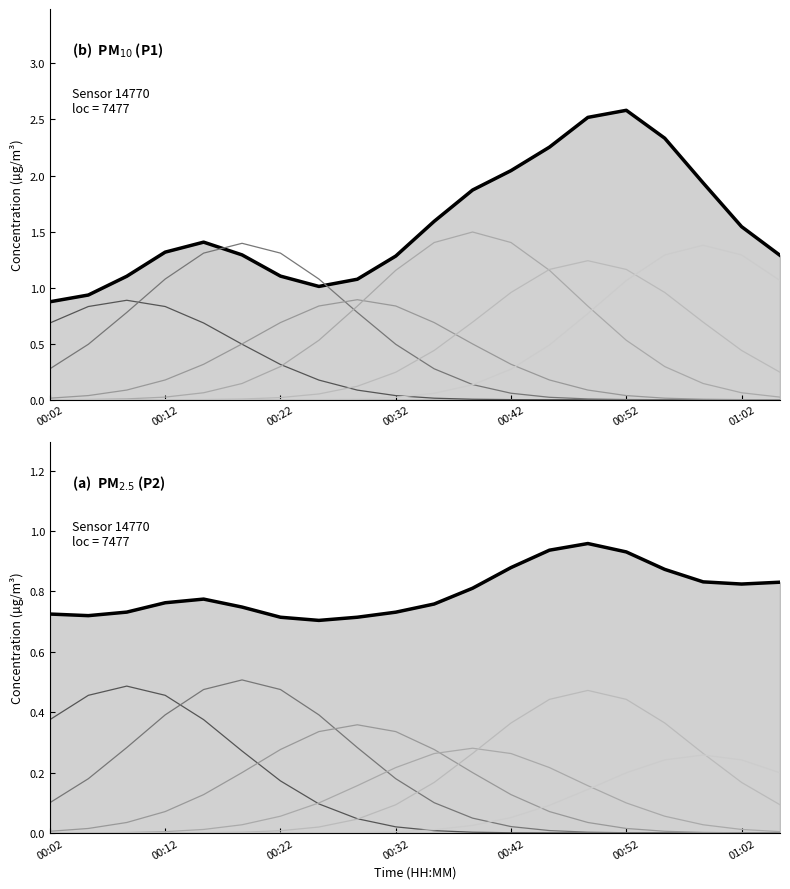

True or false: P1 and P2 cross at least once.

False